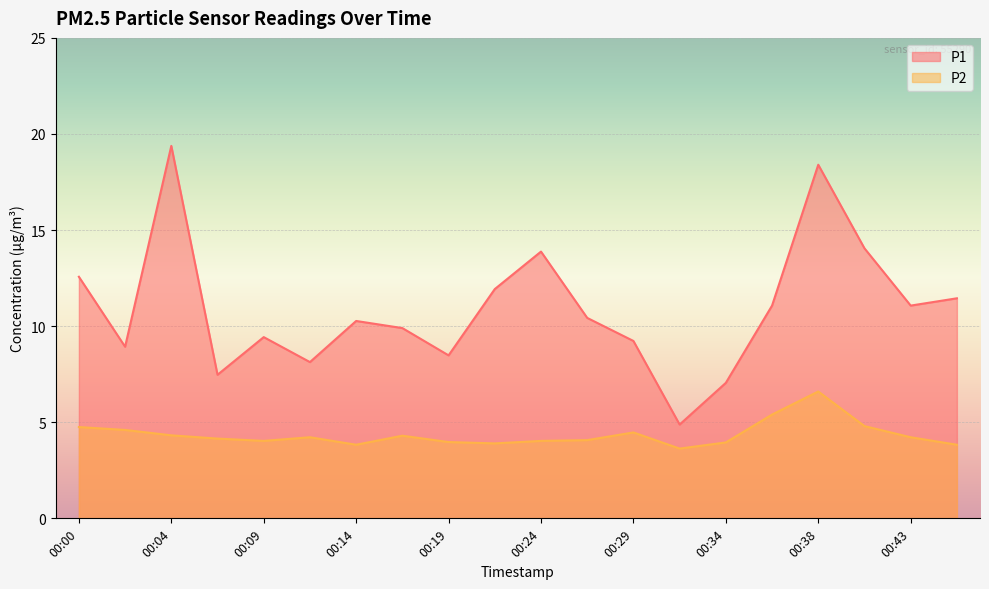

Rank the categories by P1 value from highest to lowest.

00:04, 00:38, 00:41, 00:24, 00:00, 00:21, 00:46, 00:36, 00:43, 00:26, 00:14, 00:17, 00:09, 00:29, 00:02, 00:19, 00:12, 00:07, 00:34, 00:31